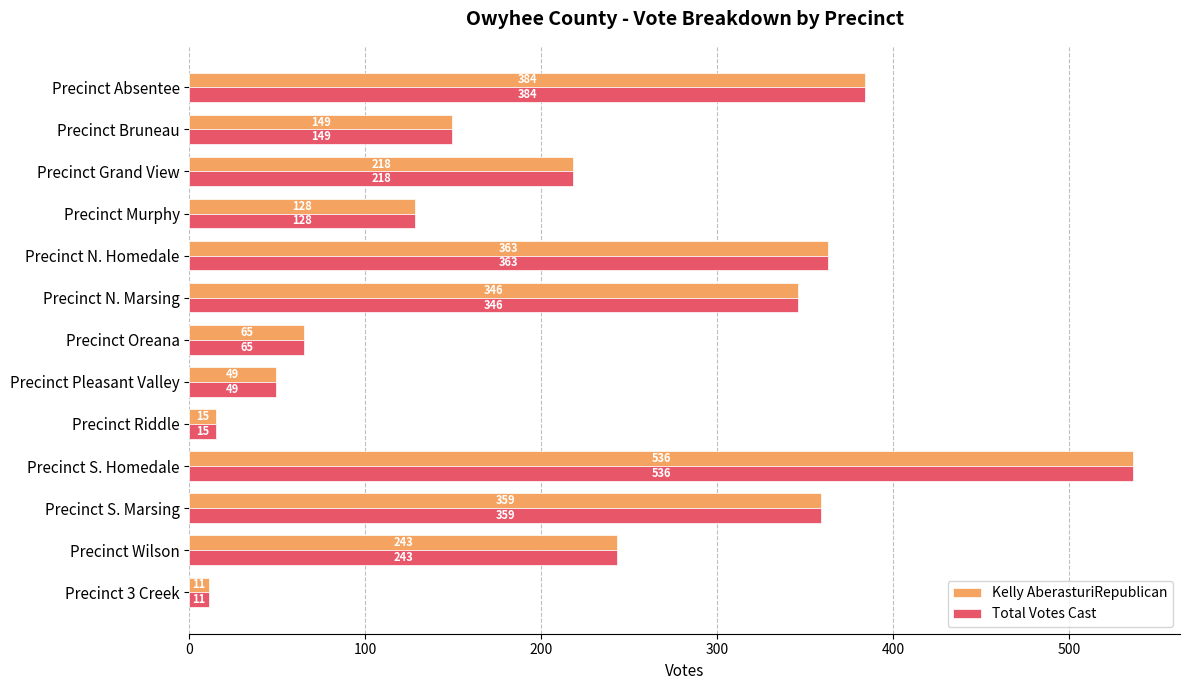

Where is Kelly AberasturiRepublican nearest to the value 273?

Precinct Wilson